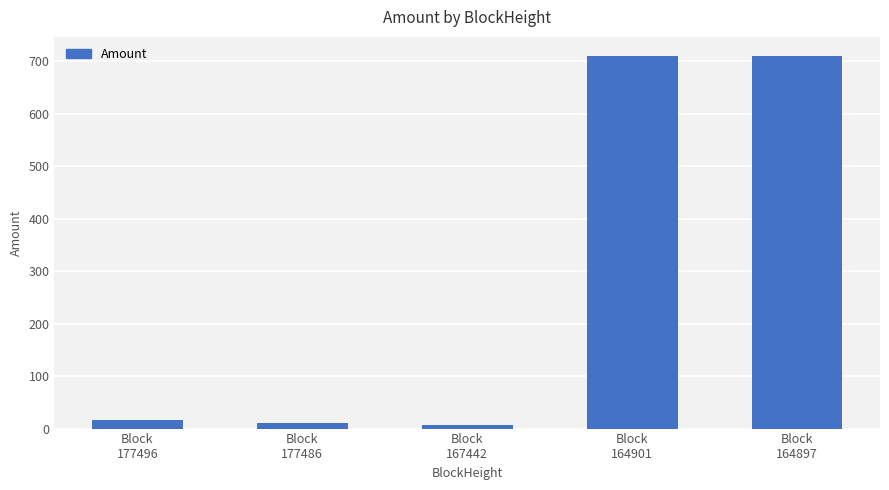

What is the value of the 5th bar from the left?

710.5